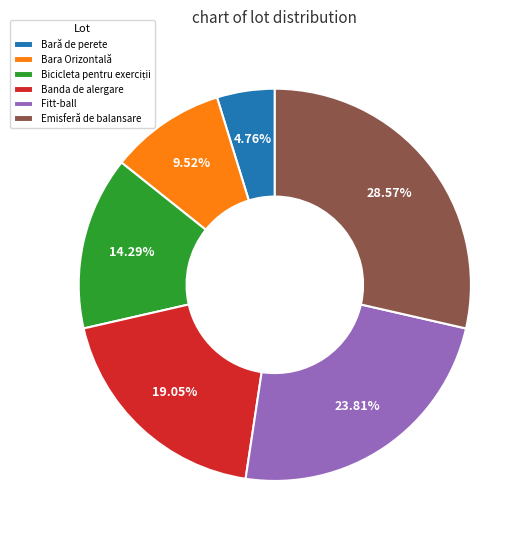

Approximately how many times larger is the value at Banda de alergare compared to Emisferă de balansare?

0.7